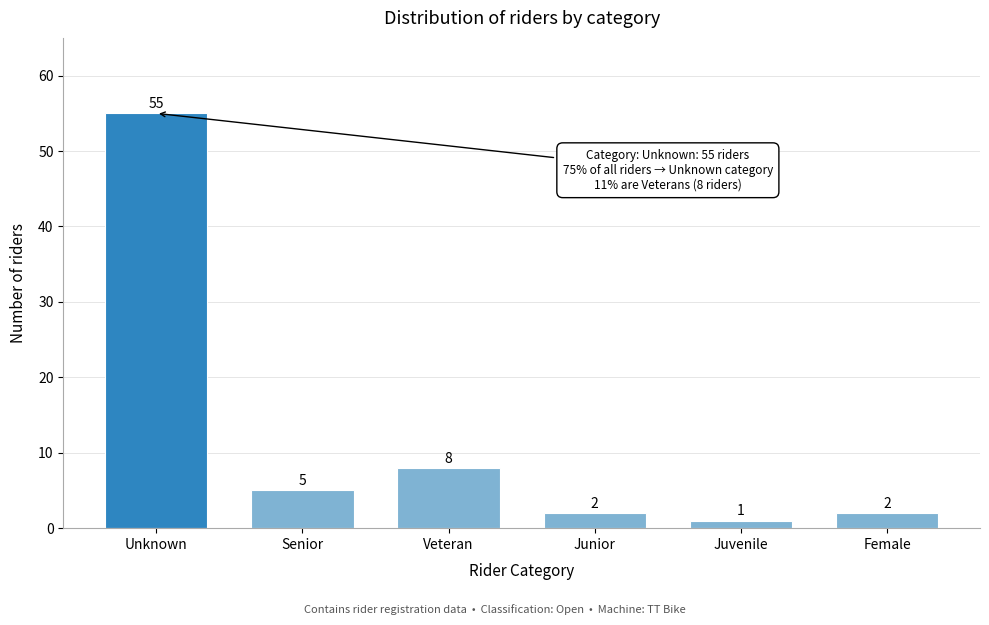

Reading right to left, list all the values displayed in this chart.

Female=2	Juvenile=1	Junior=2	Veteran=8	Senior=5	Unknown=55